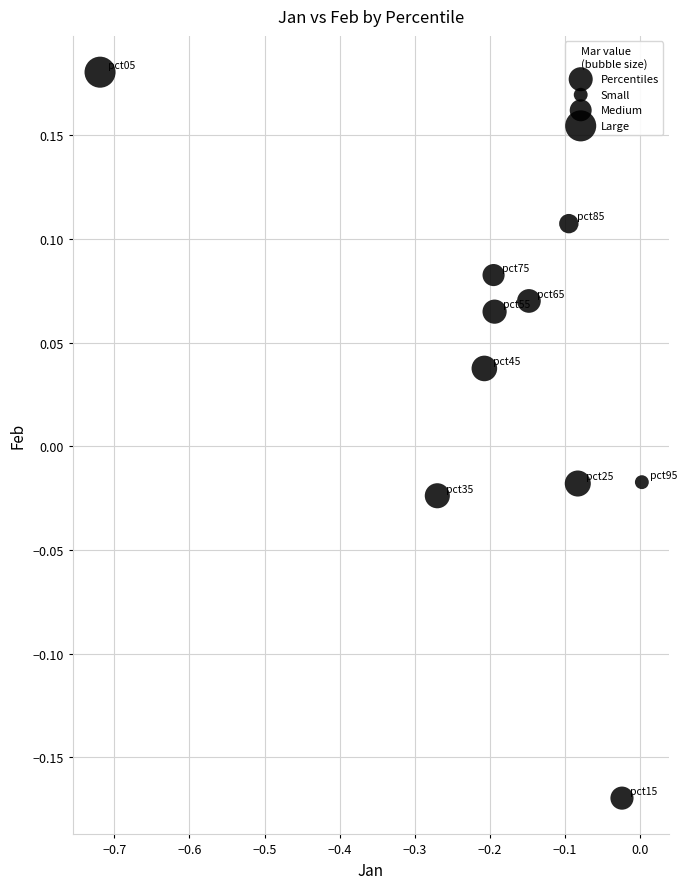

What is the range of Y values (max minus min)?

0.4